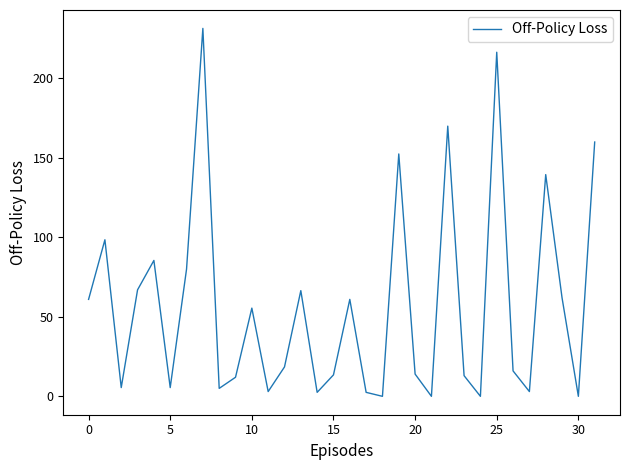

What is the difference between the maximum and minimum values?

231.5